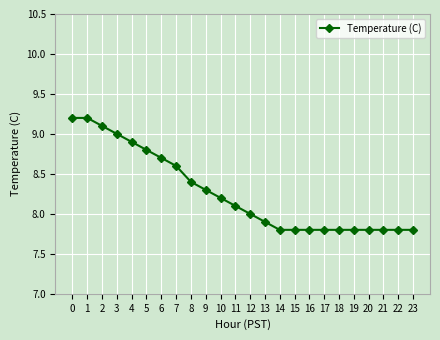

What is the sum of the values at 3 and 21?

16.8